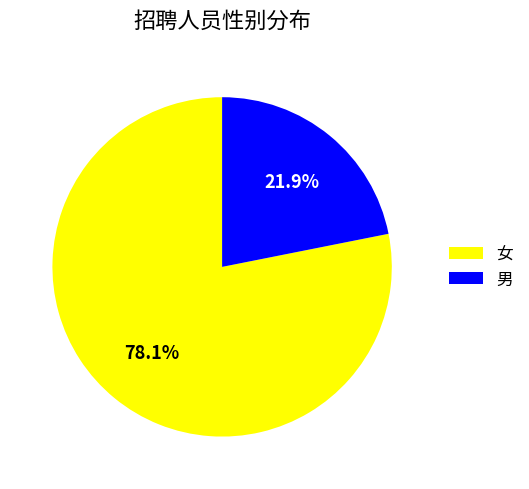

Which category has the biggest portion of the pie?

女